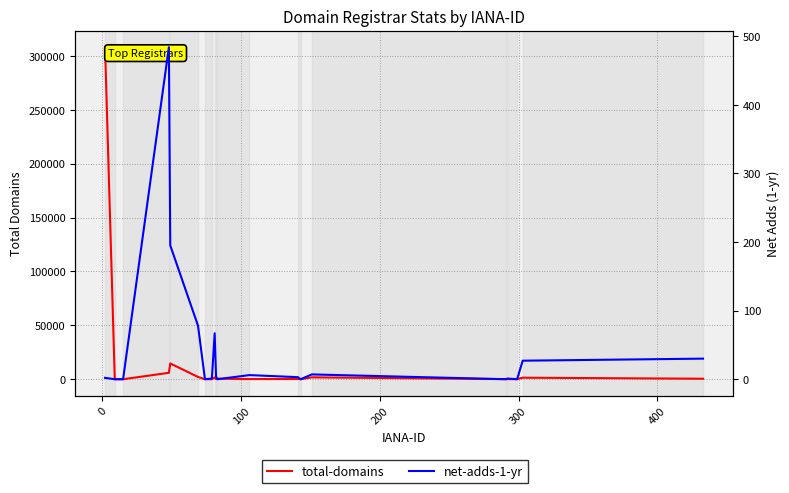

What is the difference between the maximum and second lowest values in the net-adds-1-yr series?

484